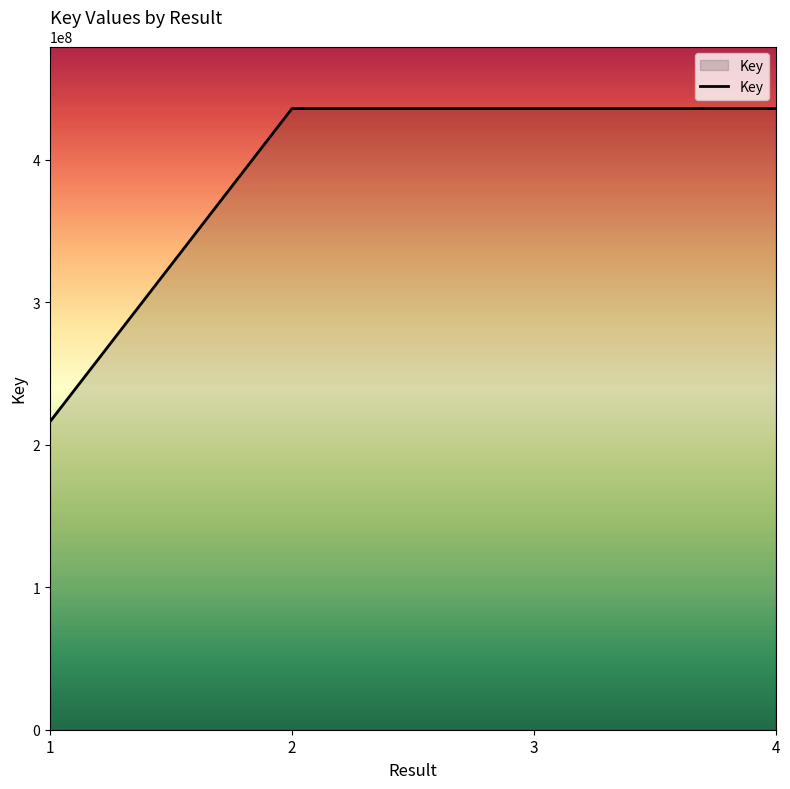

What is the sum of the values at 3 and 2?

871919700